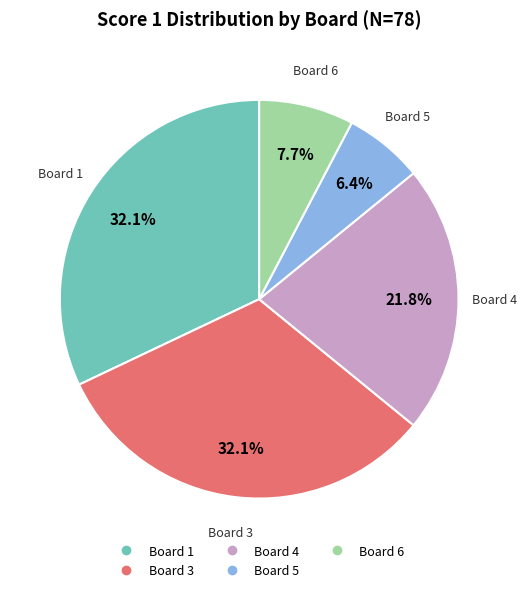

Does any single category account for the majority?

No